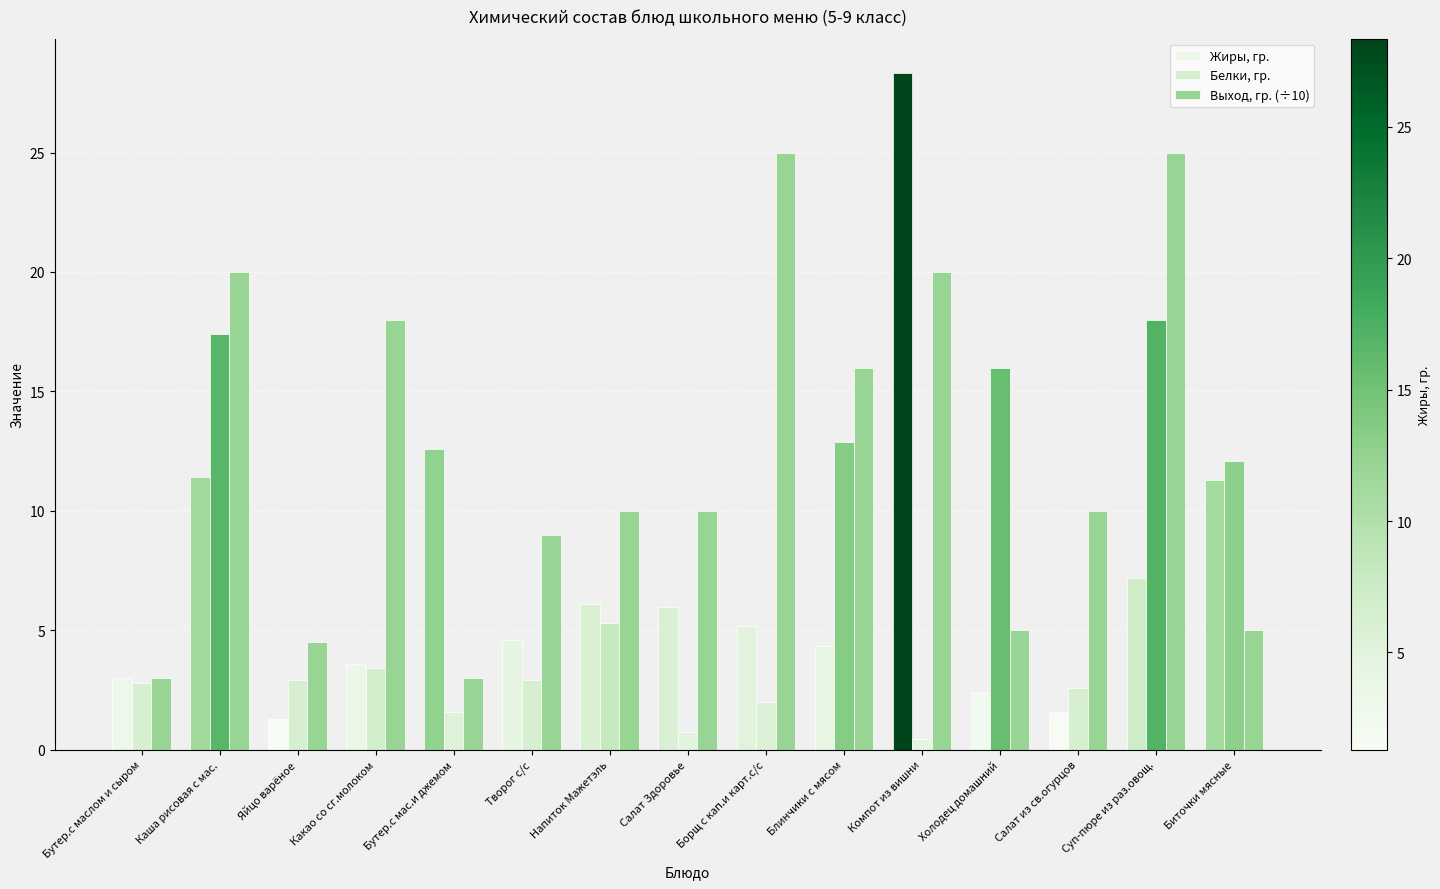

At how many categories does at least one series exceed 18?

4